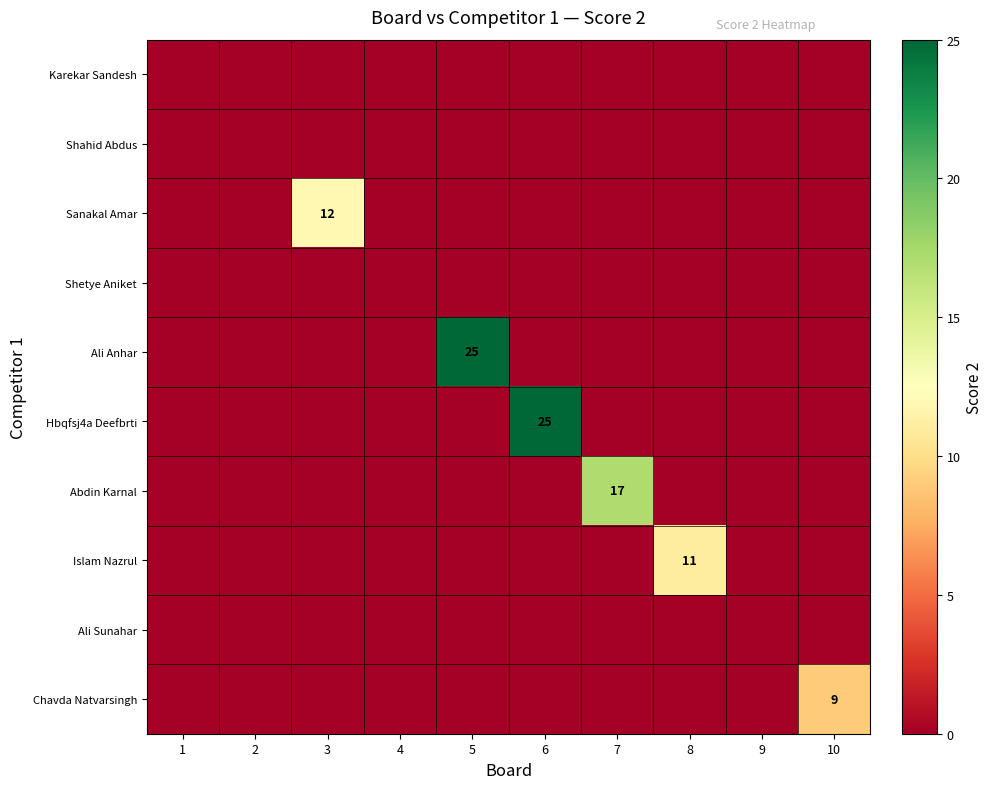

Where is Sanakal Amar nearest to the value 6?

1